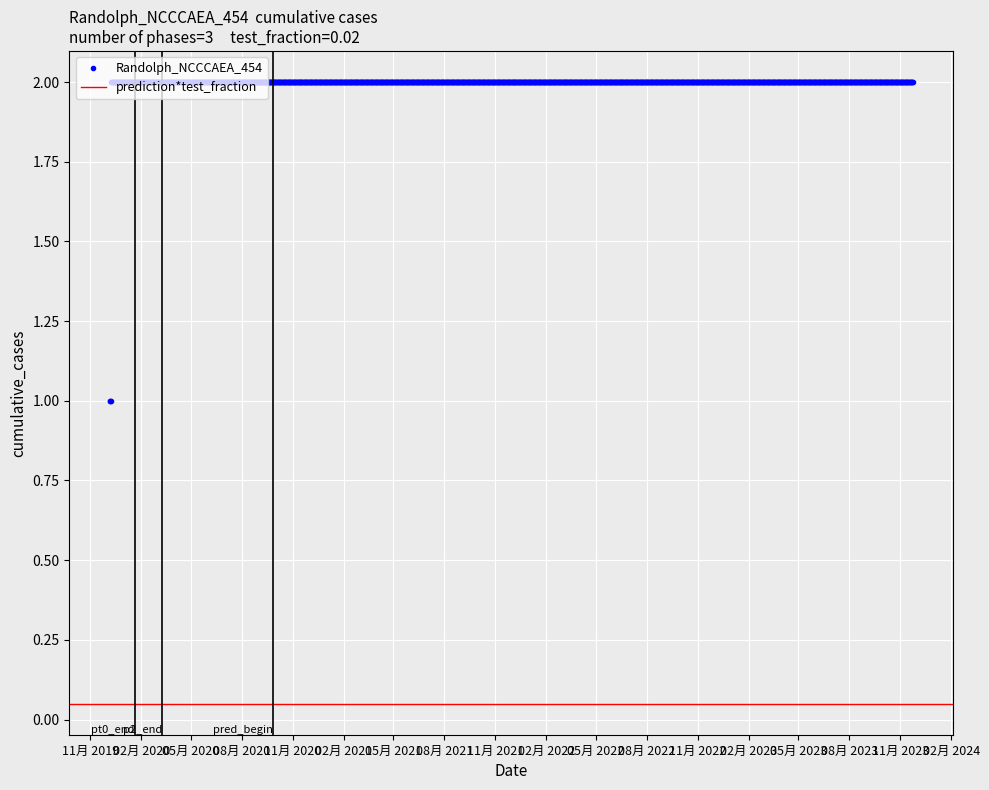

What is the difference between the second highest and minimum values?

1